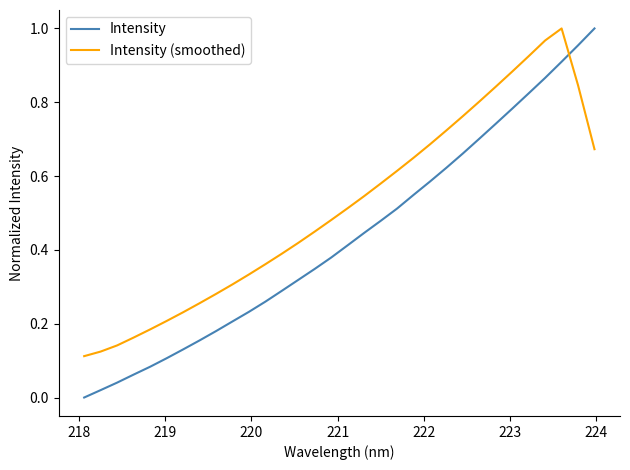

Which series has the widest spread of values?

Intensity